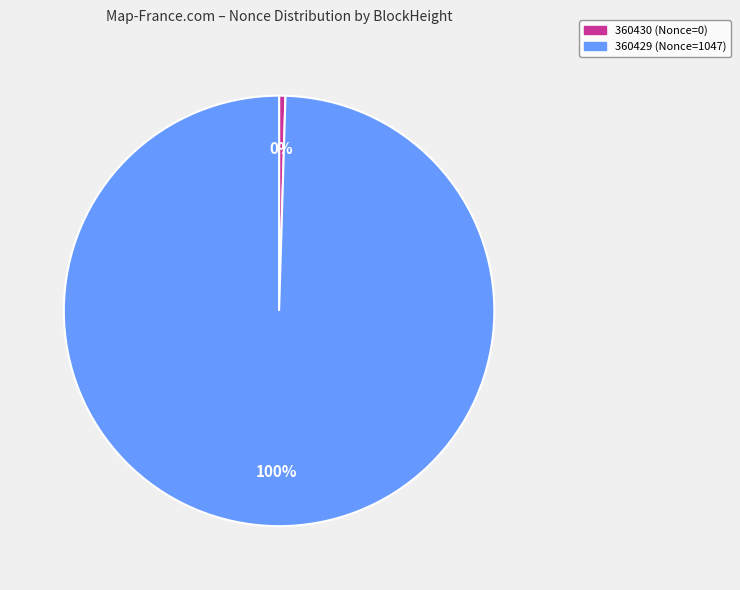

Is the sum of 360430 (Nonce=0) and 360429 (Nonce=1047) greater than half?

Yes